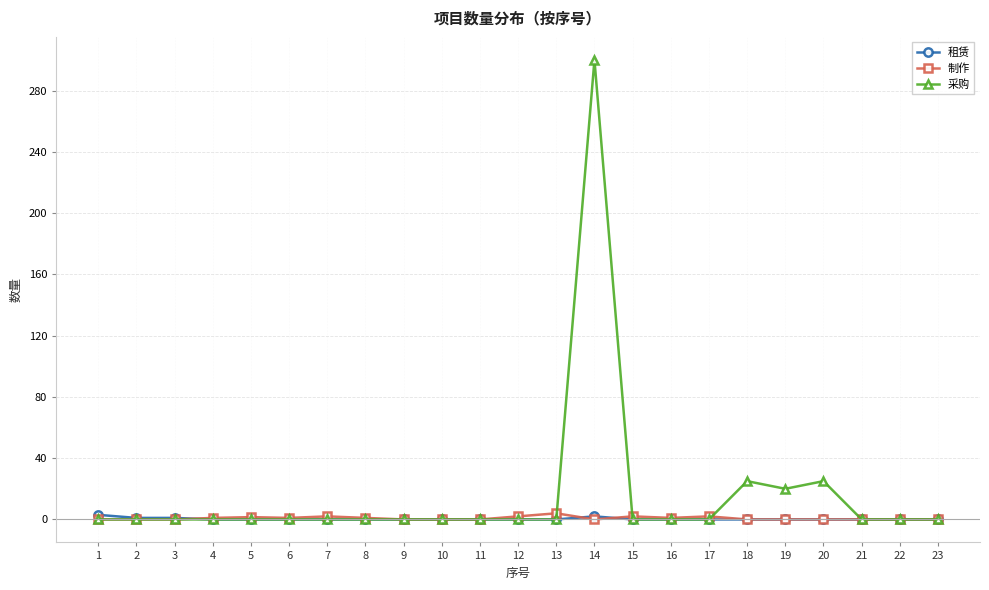

At how many categories does at least one series exceed 37?

1